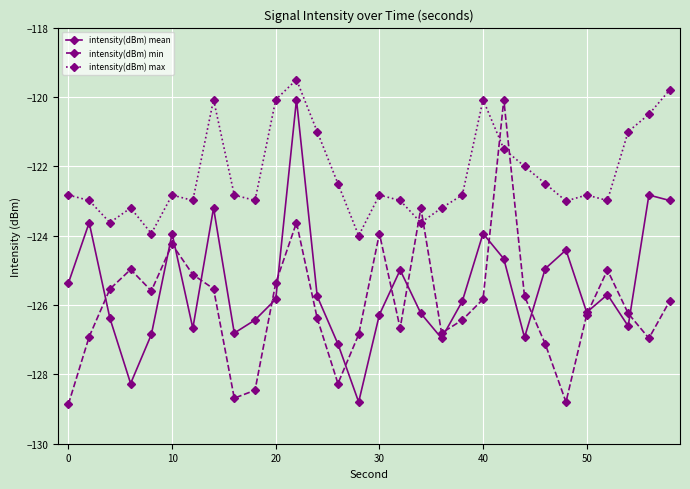

True or false: intensity(dBm) max and intensity(dBm) min cross at least once.

True